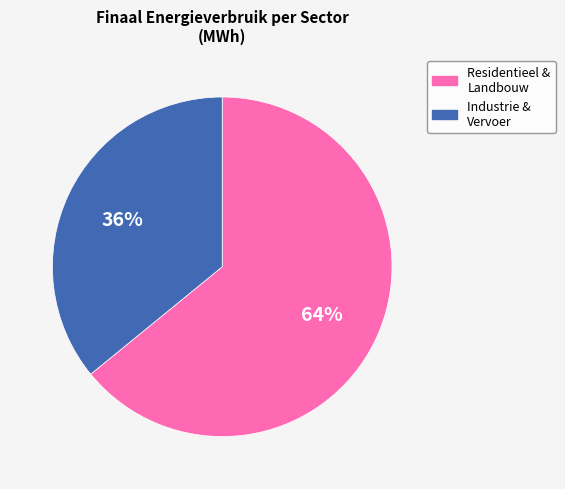

To the nearest percent, what is the difference between the largest and smallest slice percentages?

28%